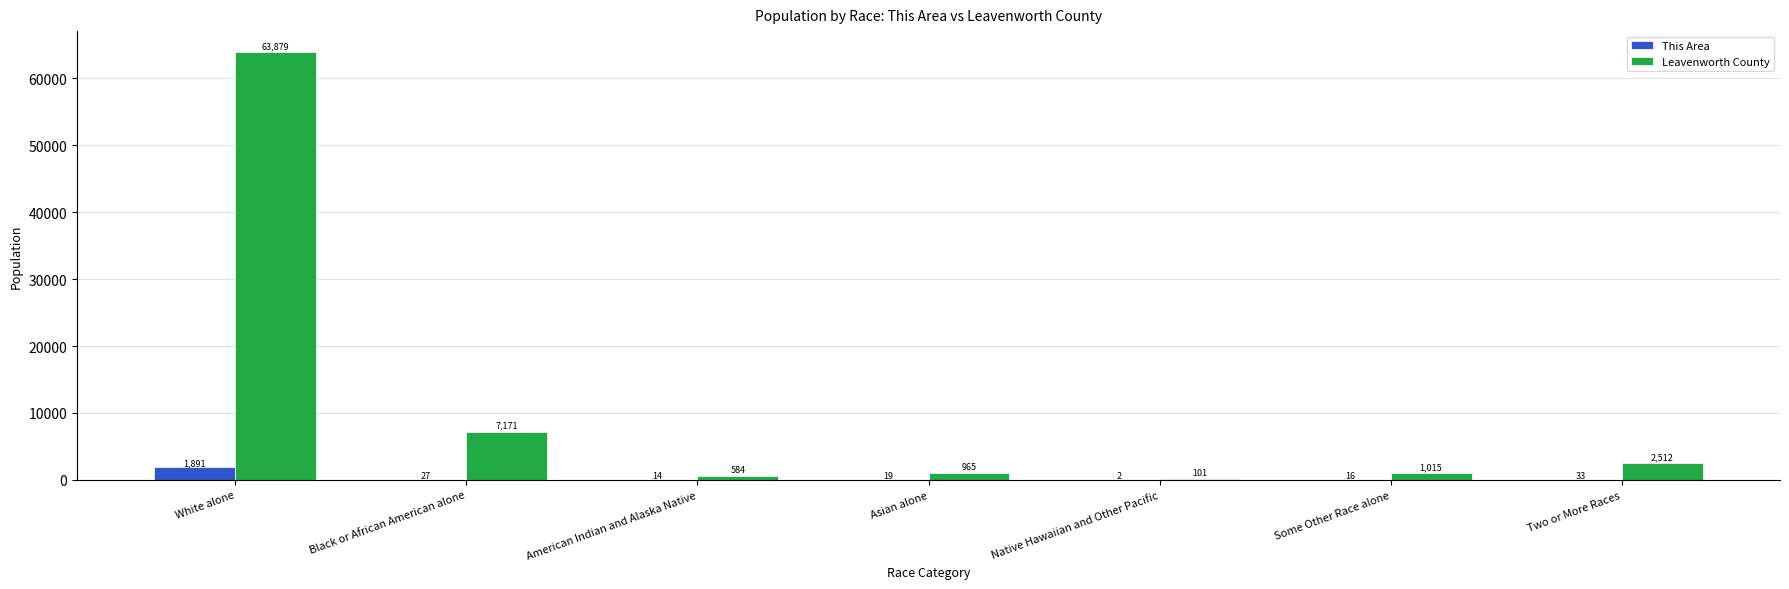

What is the sum of all Leavenworth County values?

76227